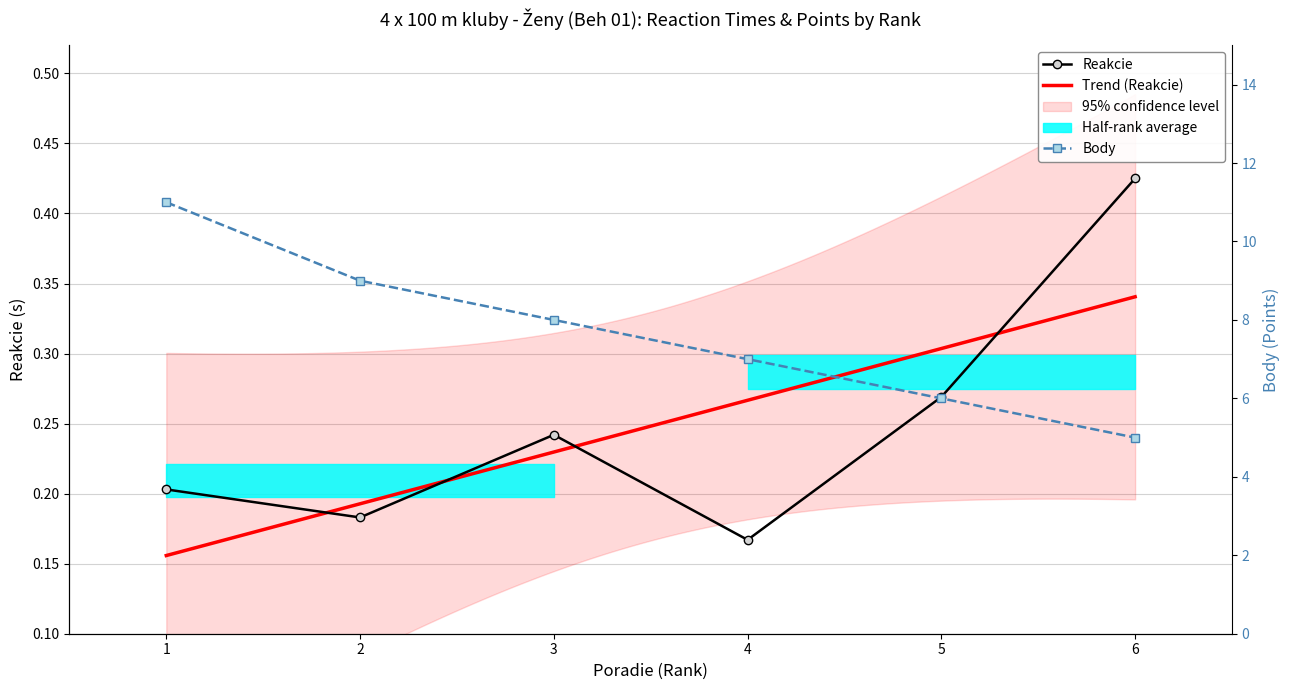

Is the value of Reakcie at 6 greater than the value of Body at 5?

No